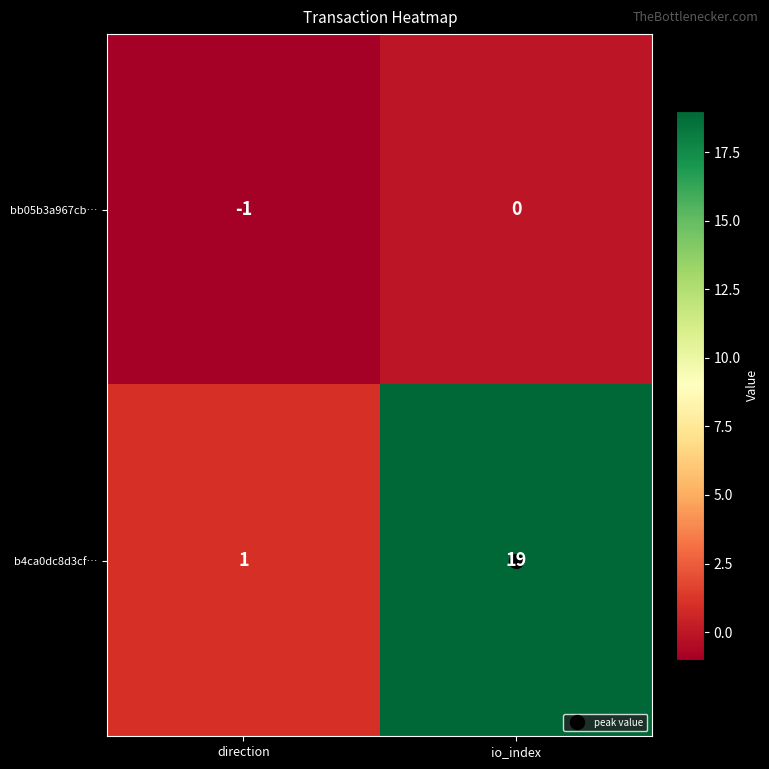

List the series in order of their peak value, highest first.

b4ca0dc8d3cf…, bb05b3a967cb…